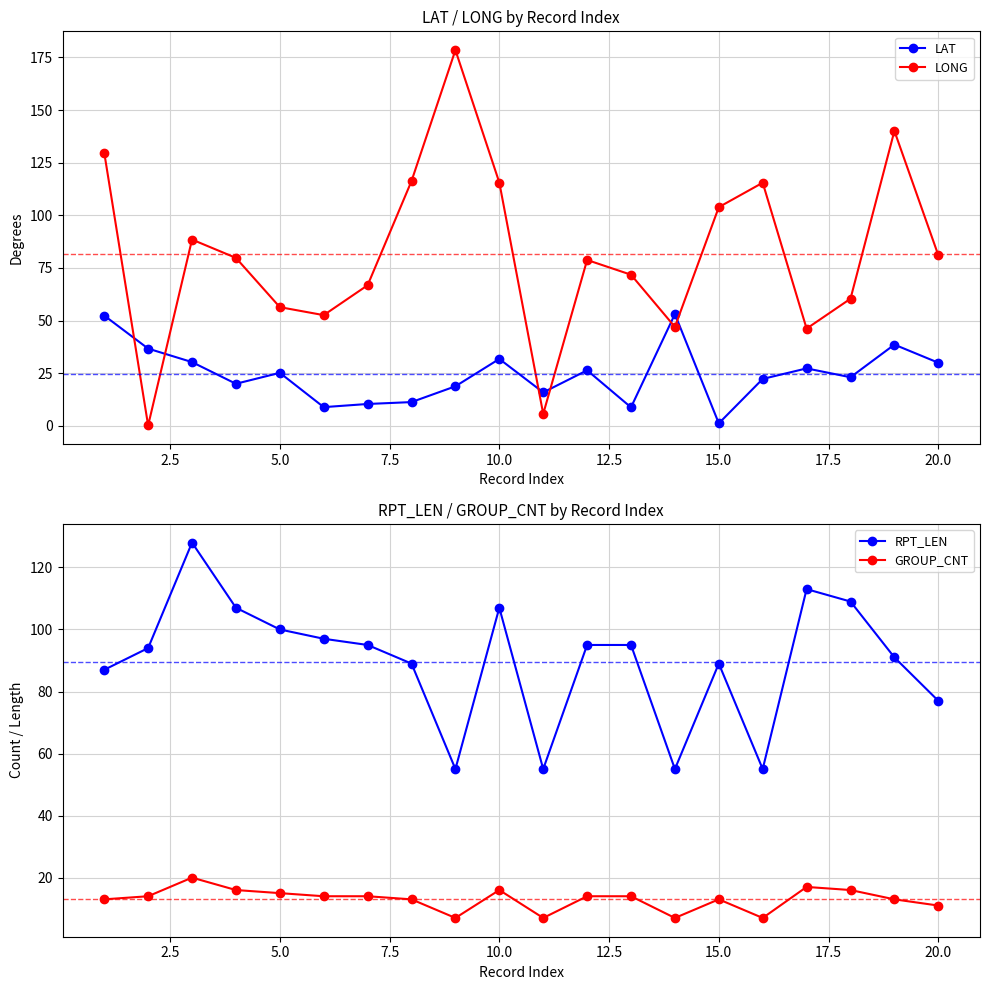

True or false: LAT and LONG cross at least once.

True